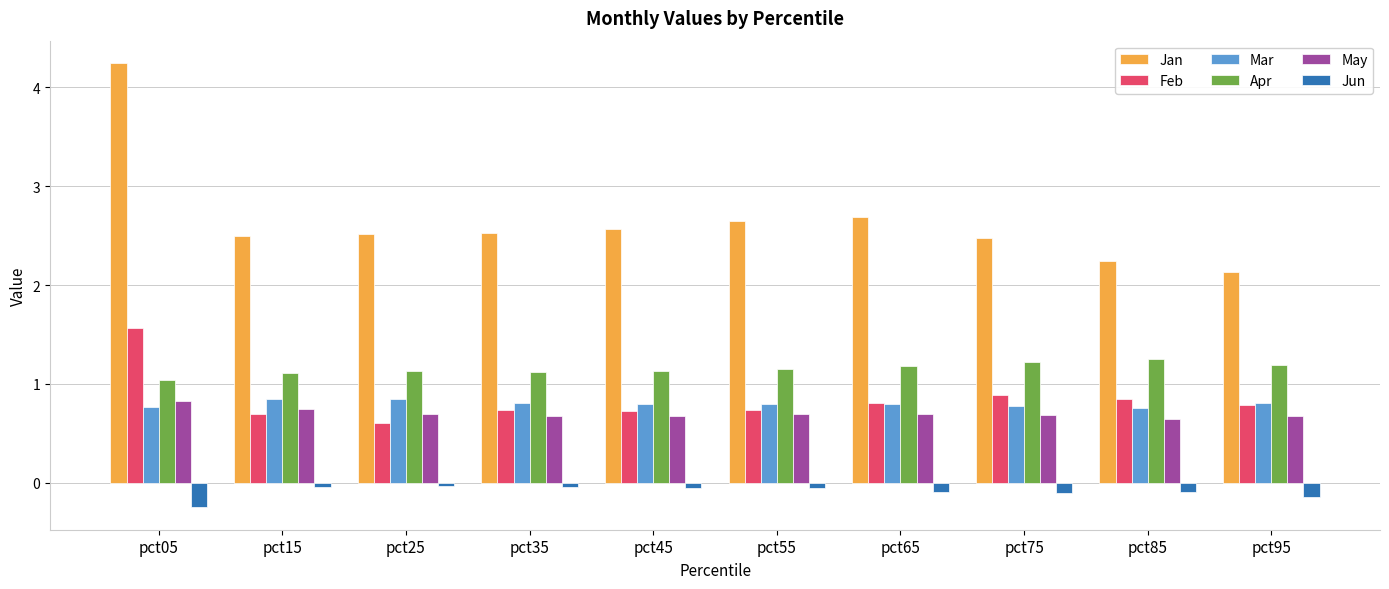

At which category is the sum across all series the highest?

pct05